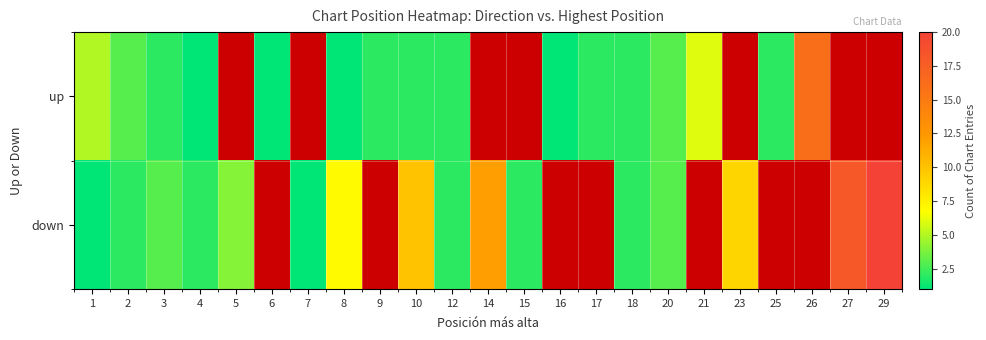

Rank the series at 5 from highest to lowest value.

up, down